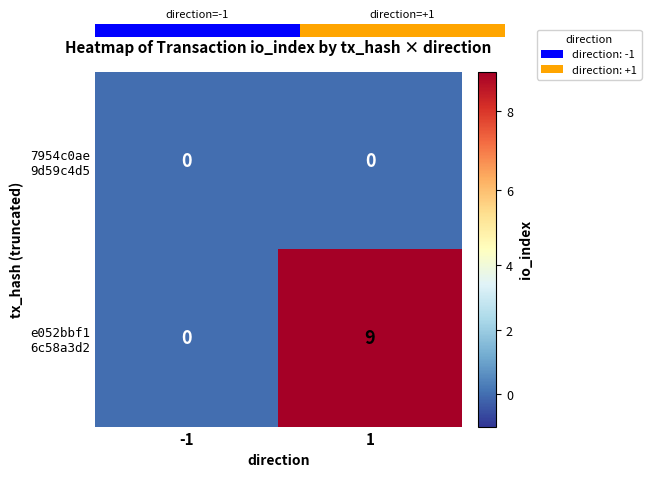

Count the number of categories in the chart.

2